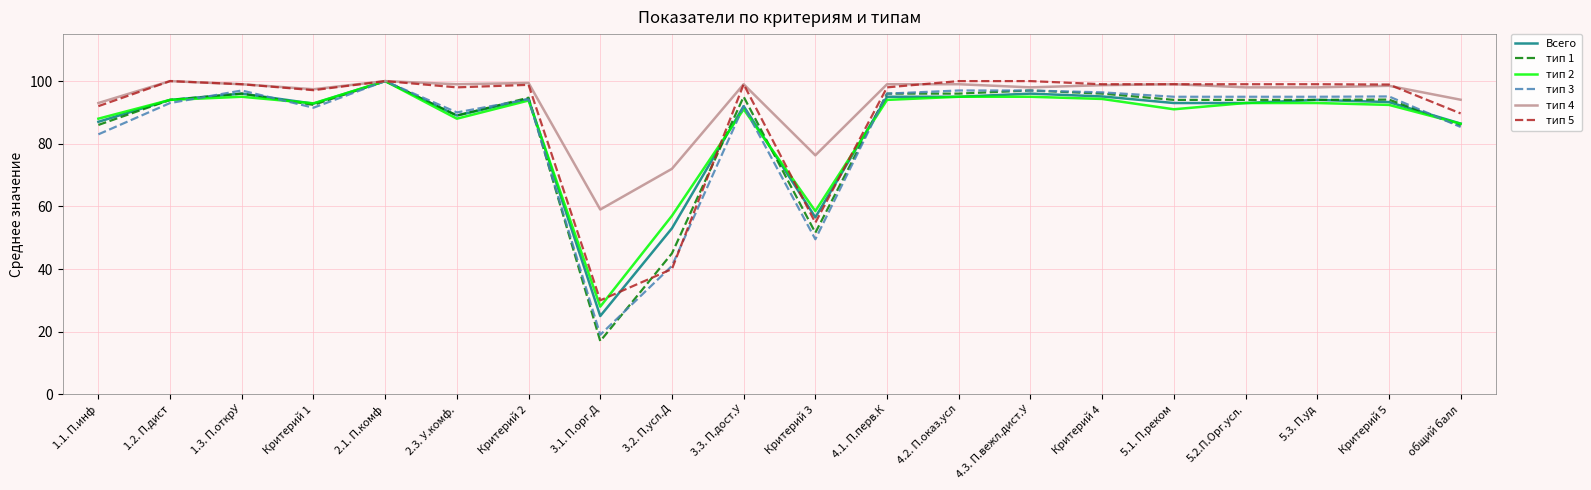

What position from the left is 4.1. П.перв.К?

12